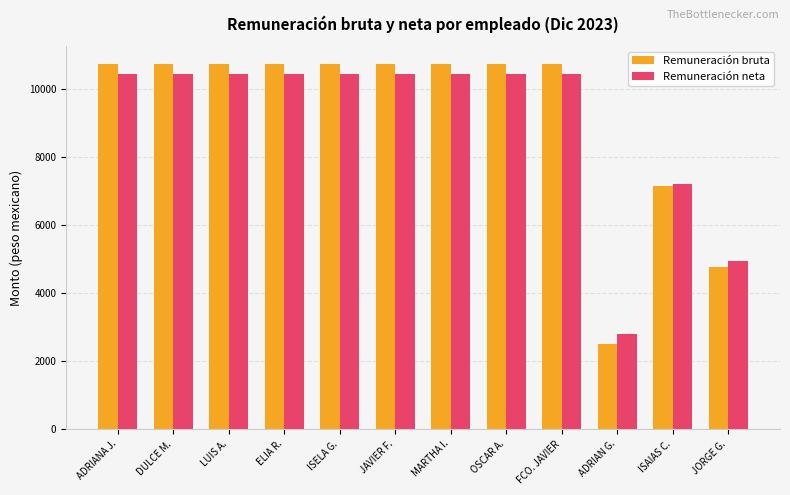

What is the highest value of the Remuneración neta series?

10433.8